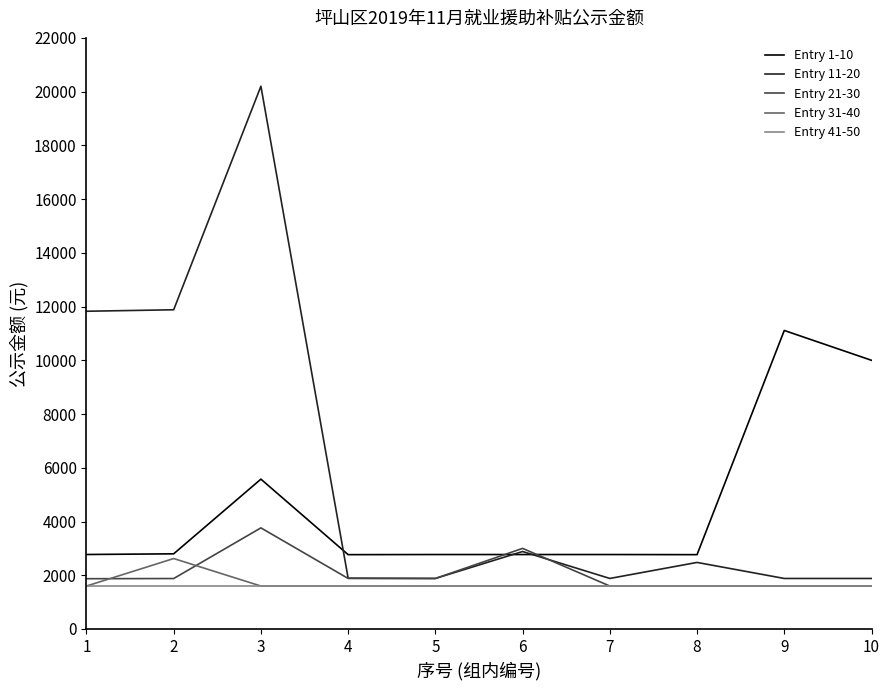

At which category is the sum across all series the highest?

3